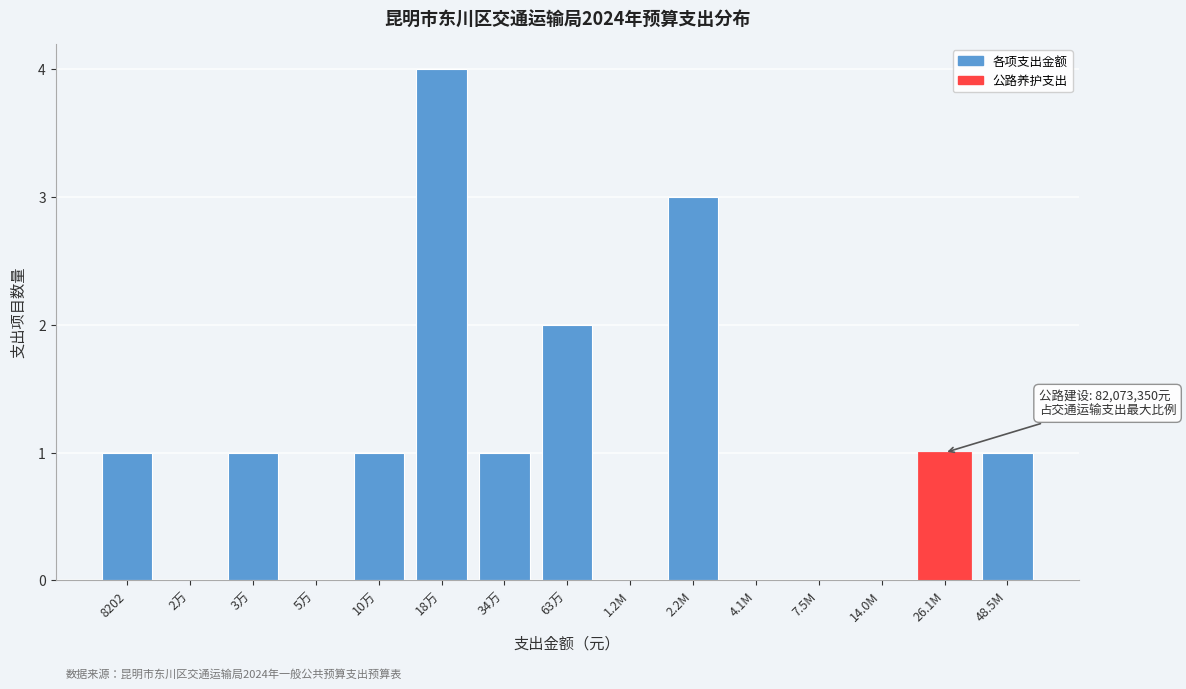

Reading left to right, what are all the values shown in this chart?

8202=1	2万=0	3万=1	5万=0	10万=1	18万=4	34万=1	63万=2	1.2M=0	2.2M=3	4.1M=0	7.5M=0	14.0M=0	26.1M=1	48.5M=1